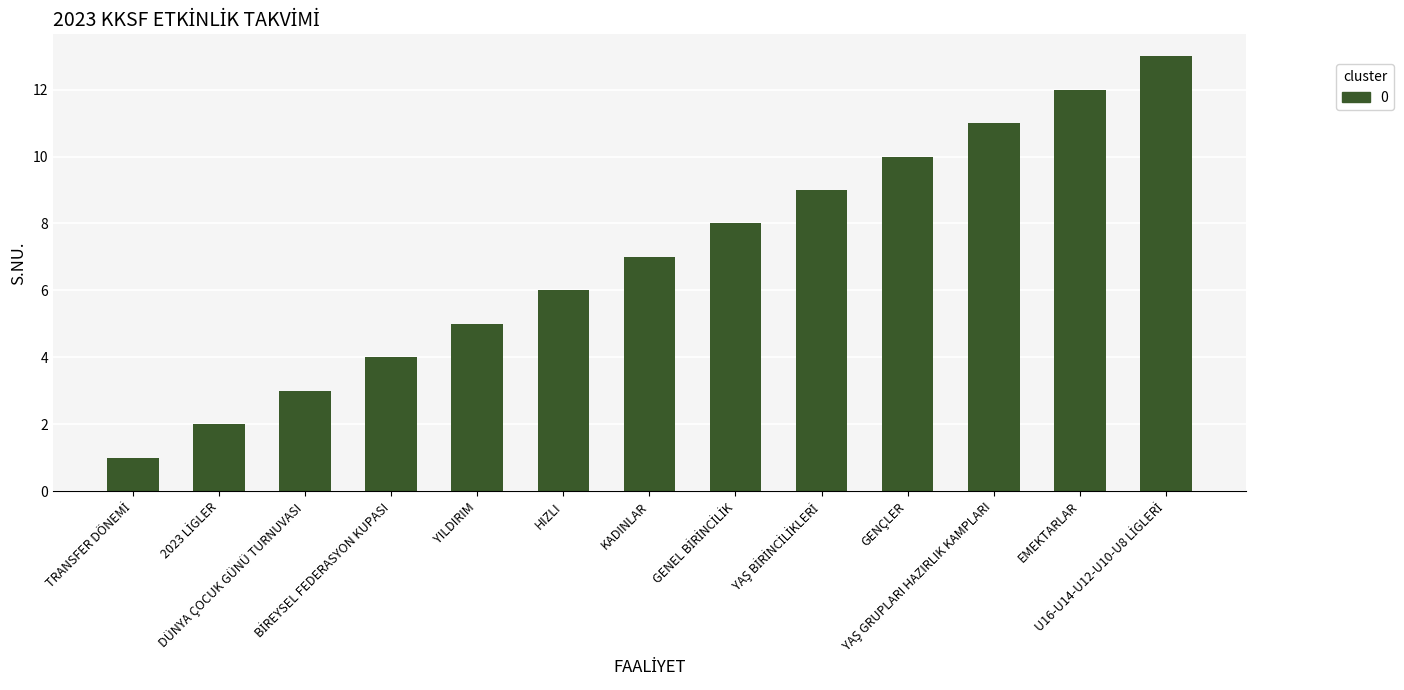

What is the maximum value shown in the chart?

13